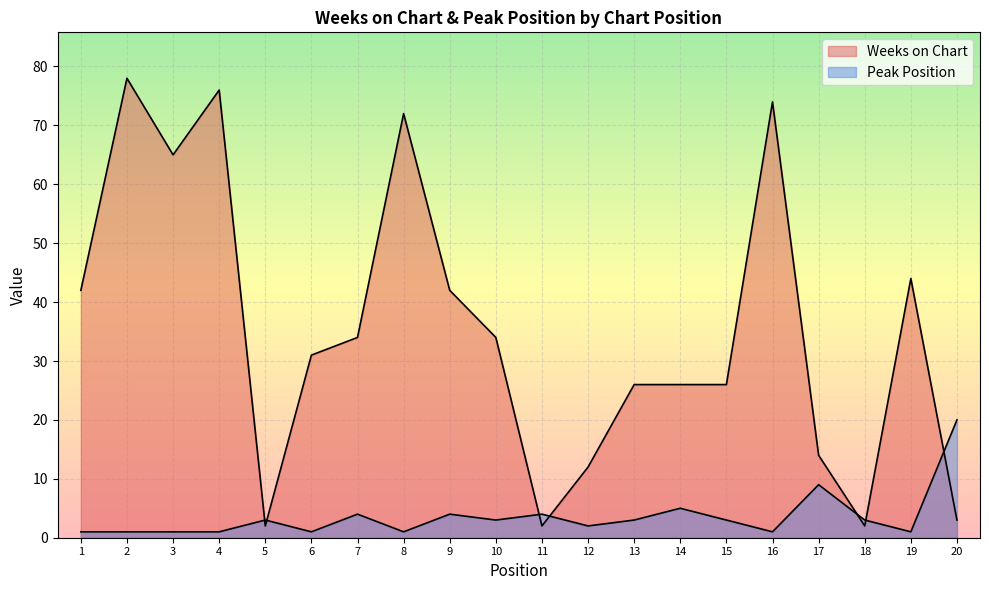

Rank the series by their maximum value, from highest to lowest.

Weeks on Chart, Peak Position